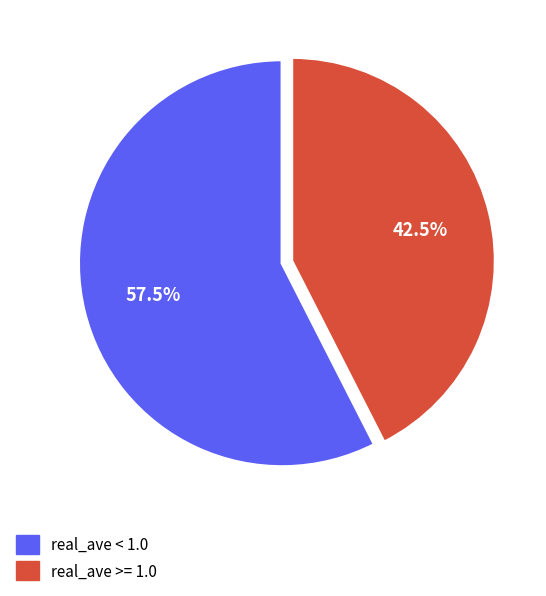

Does any single category account for the majority?

Yes